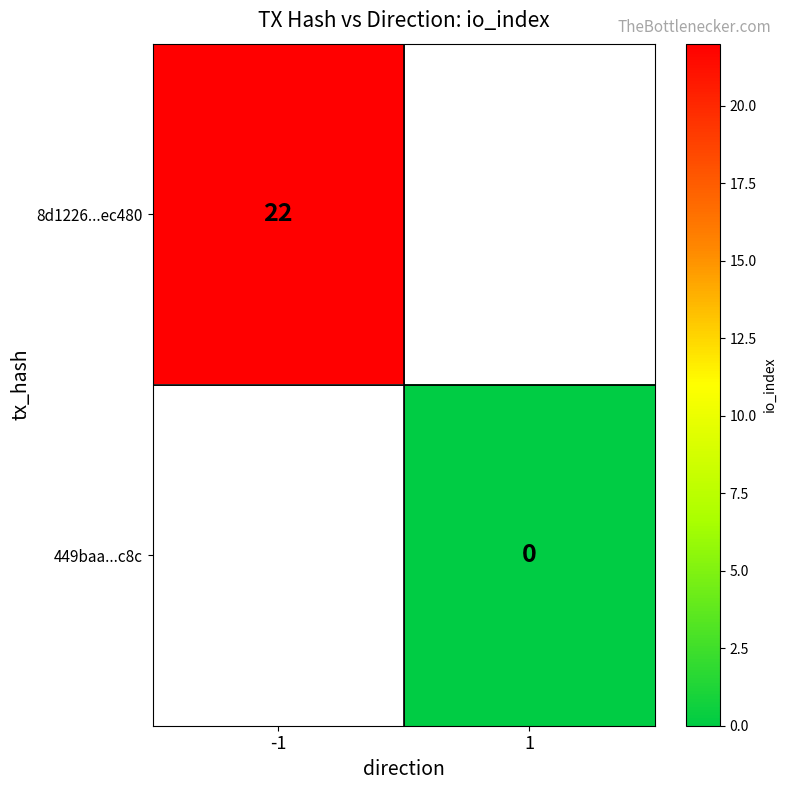

The value of 8d1226...ec480 at -1 is 22. True or false?

True